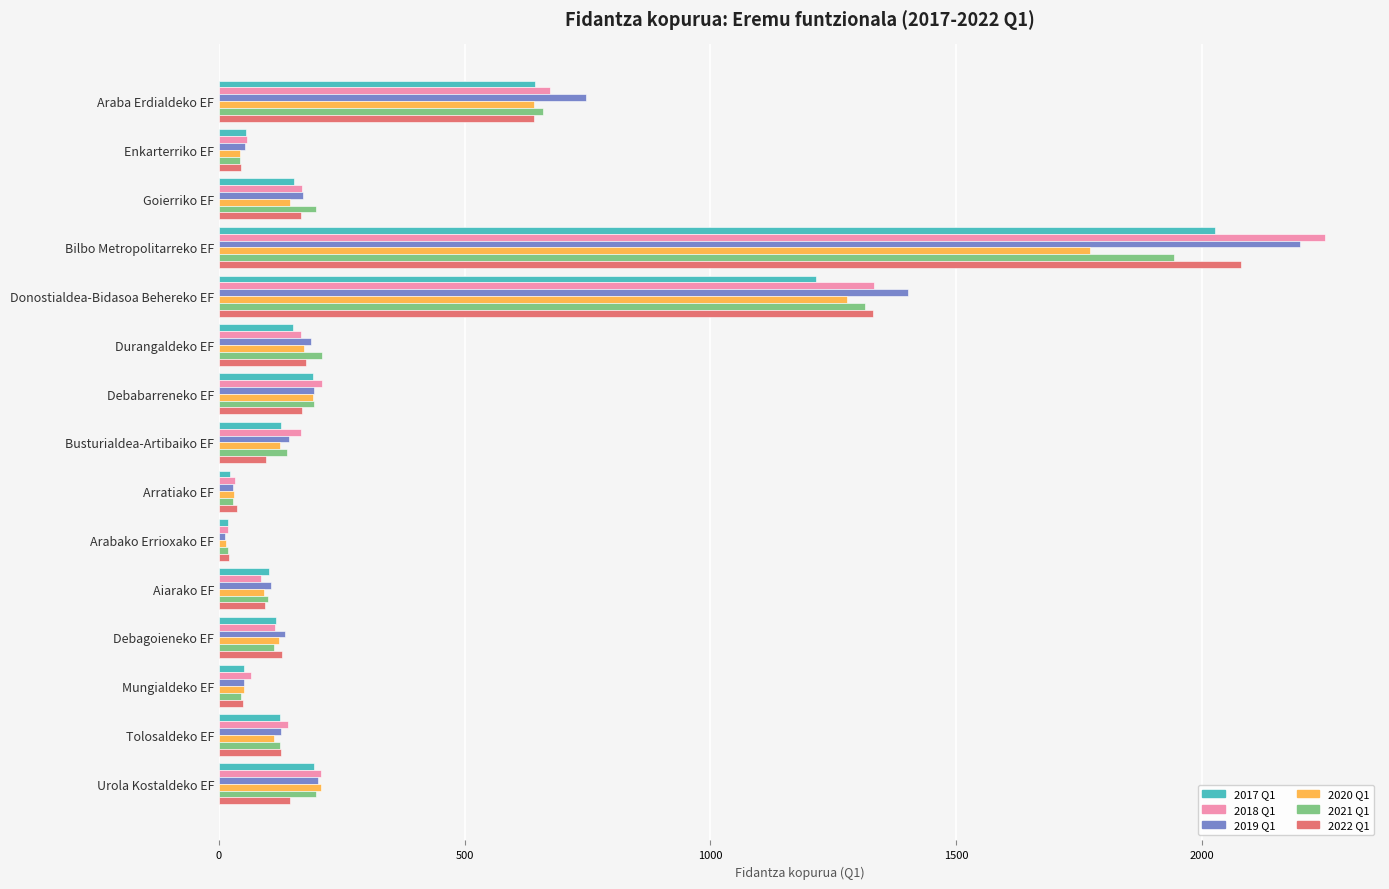

What are all the series names shown in the legend?

2017 Q1, 2018 Q1, 2019 Q1, 2020 Q1, 2021 Q1, 2022 Q1